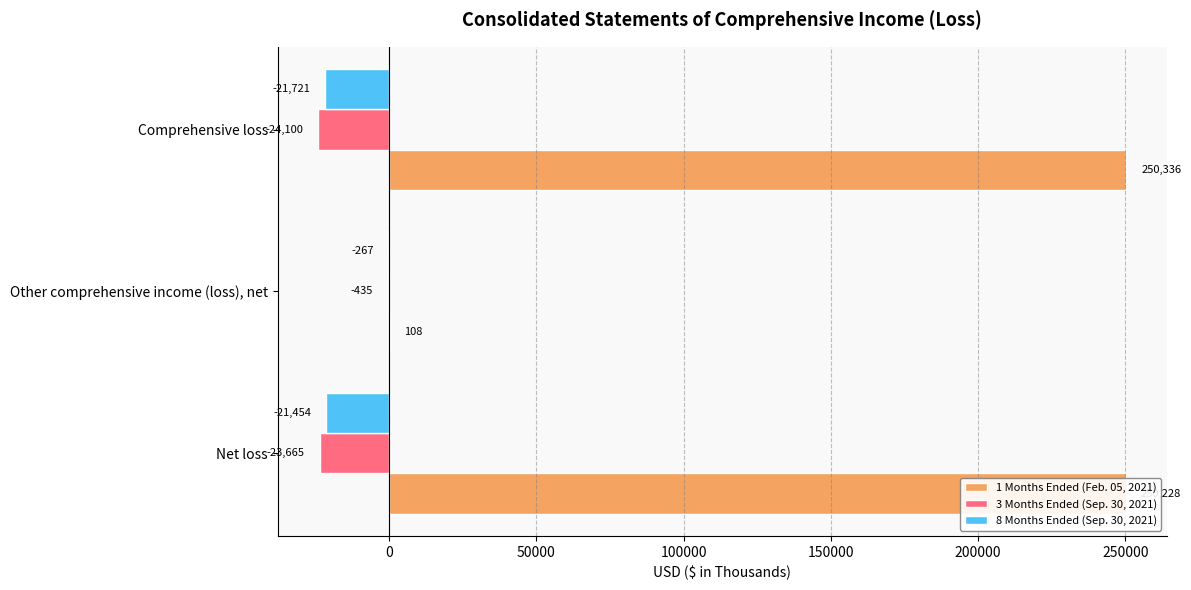

What is the sum of the 8 Months Ended (Sep. 30, 2021) values at Other comprehensive income (loss), net and Net loss?

-21721